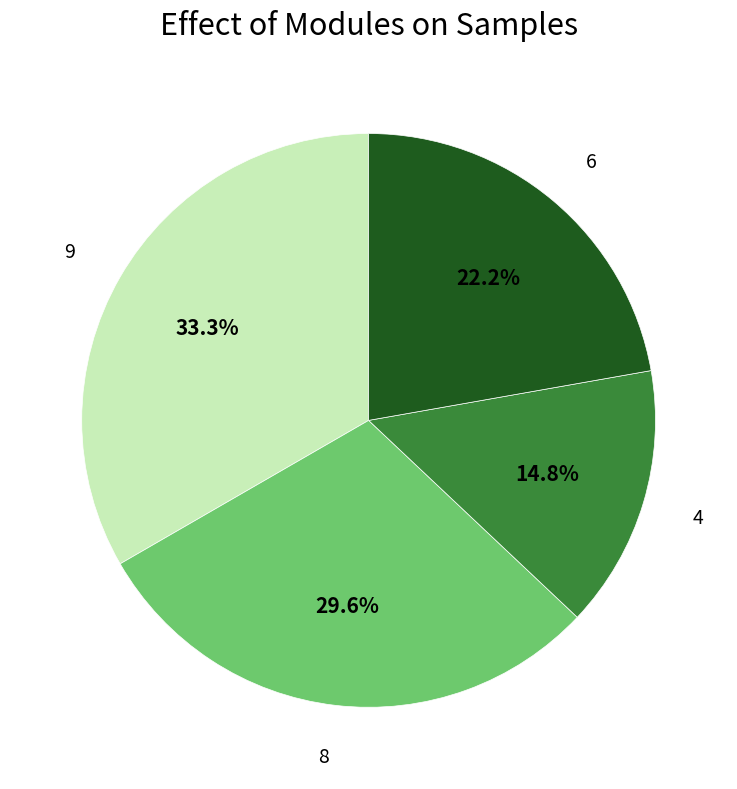

What percentage do 9 and 4 together represent?

48.1%